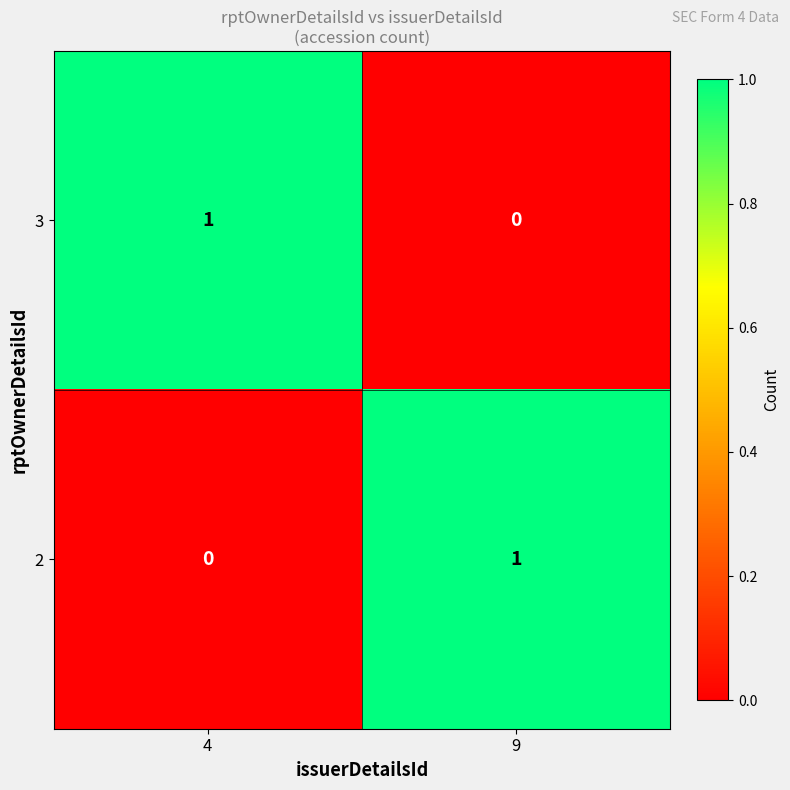

Is it true that 3 equals 0 at 9?

True